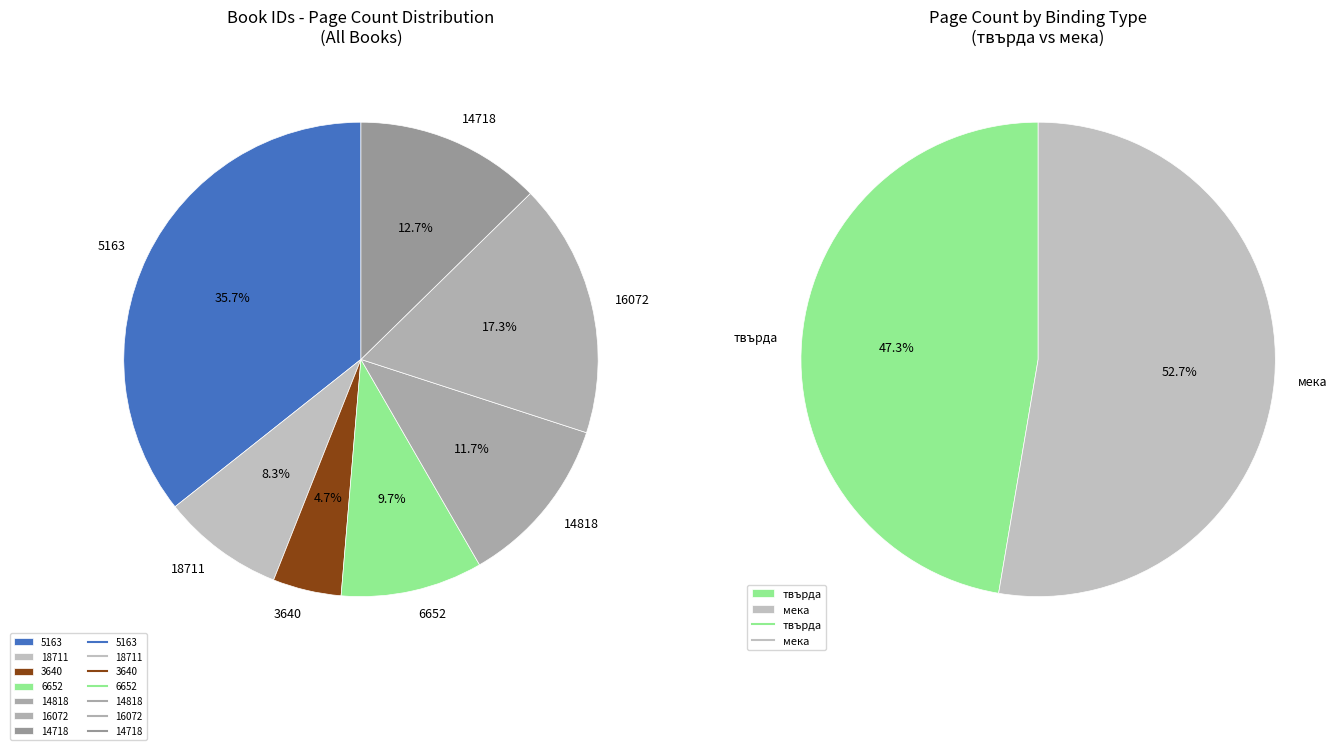

To the nearest percent, what portion does 18711 represent?

8%